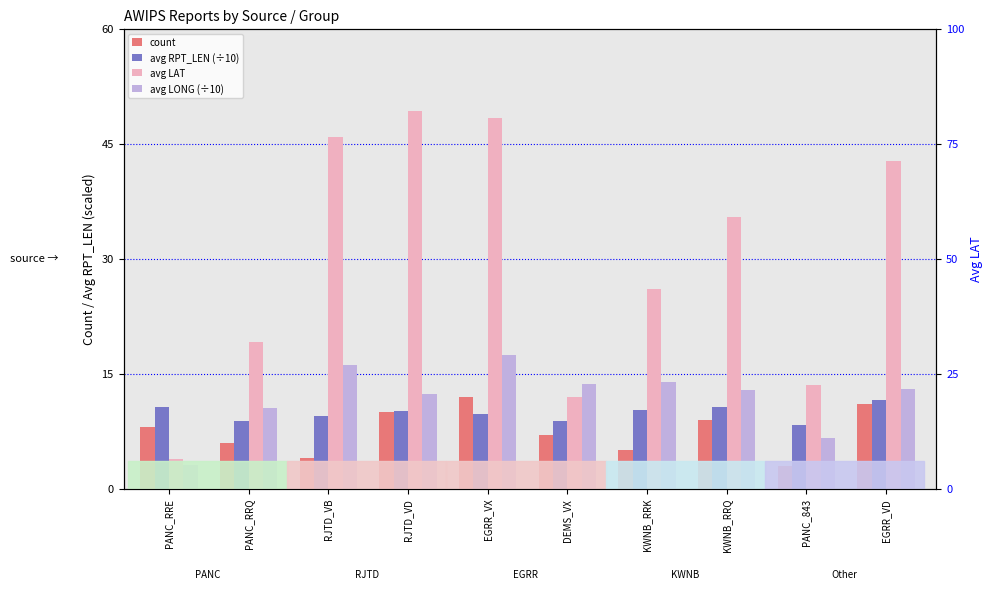

At which label does count first exceed 8?

RJTD_VD